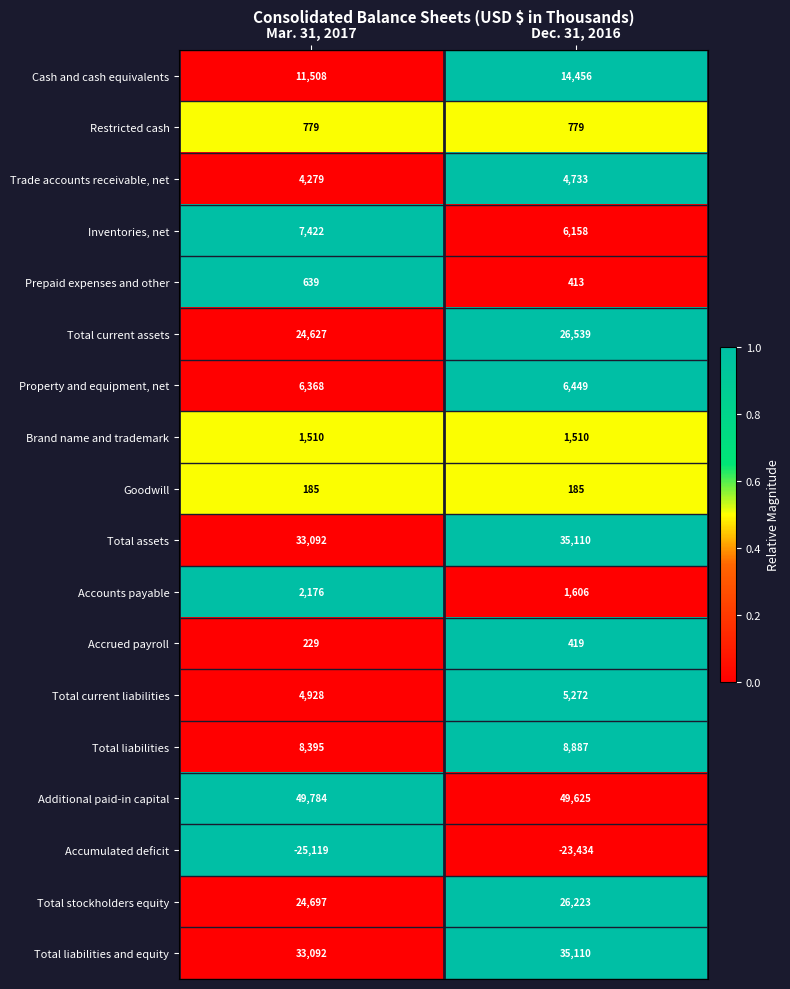

The value of Accounts payable at Mar. 31, 2017 is 1428. True or false?

False